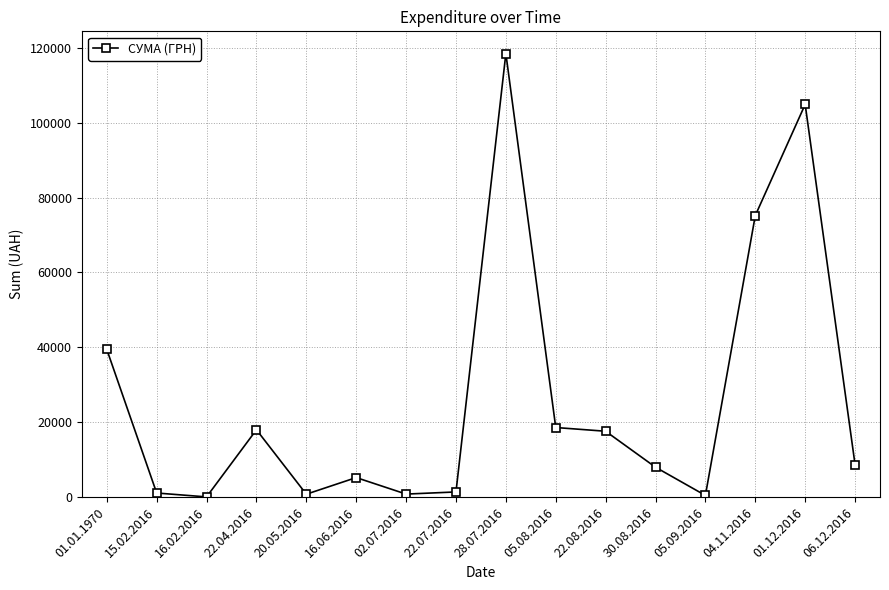

Is it true that the value at 05.08.2016 is 6894.8?

False